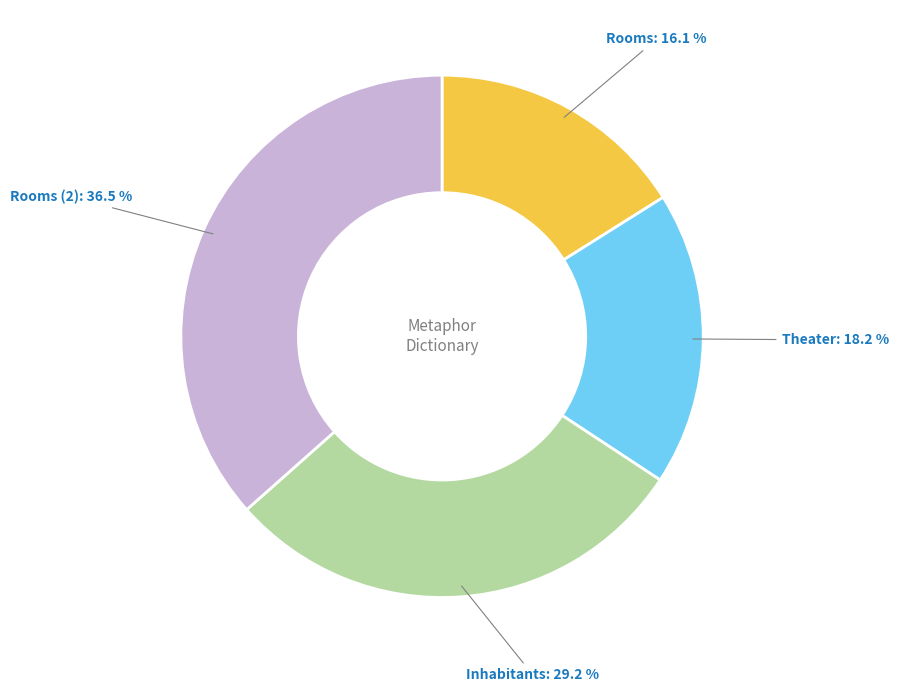

Combined, do Inhabitants and Rooms account for over 50%?

No